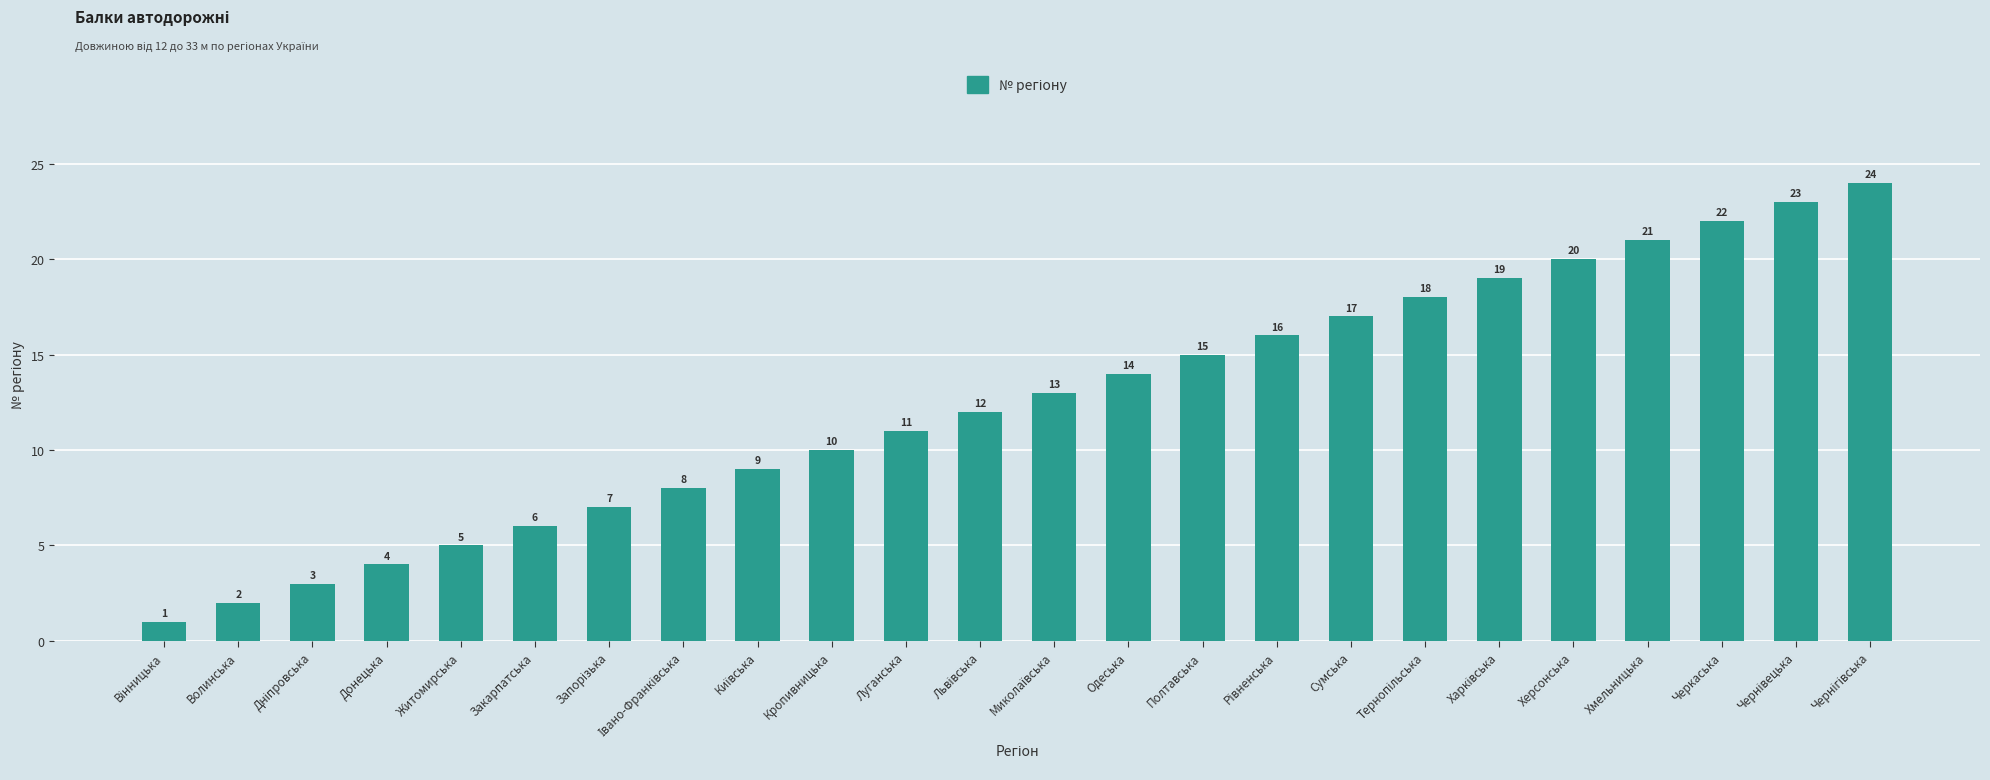

What is the value of the 13th bar from the left?

13